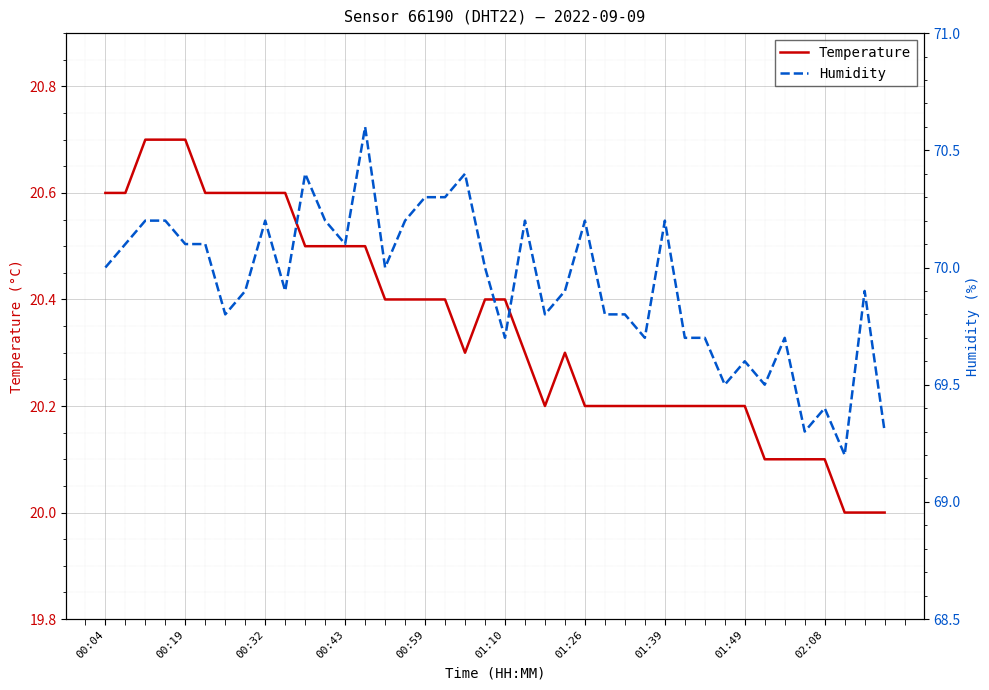

What is the highest value of the Temperature series?

20.7